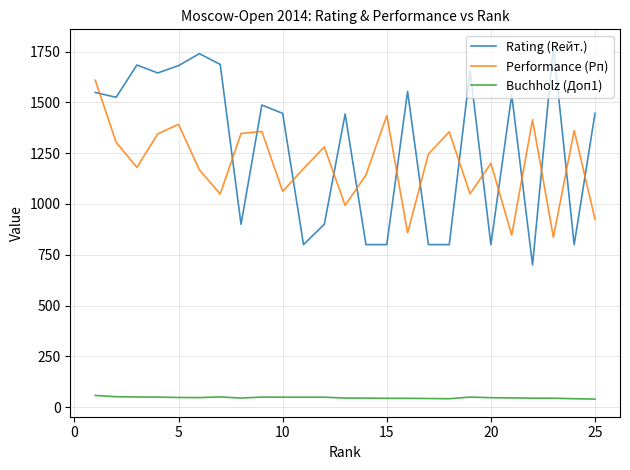

What is the minimum value shown in the chart?

39.5